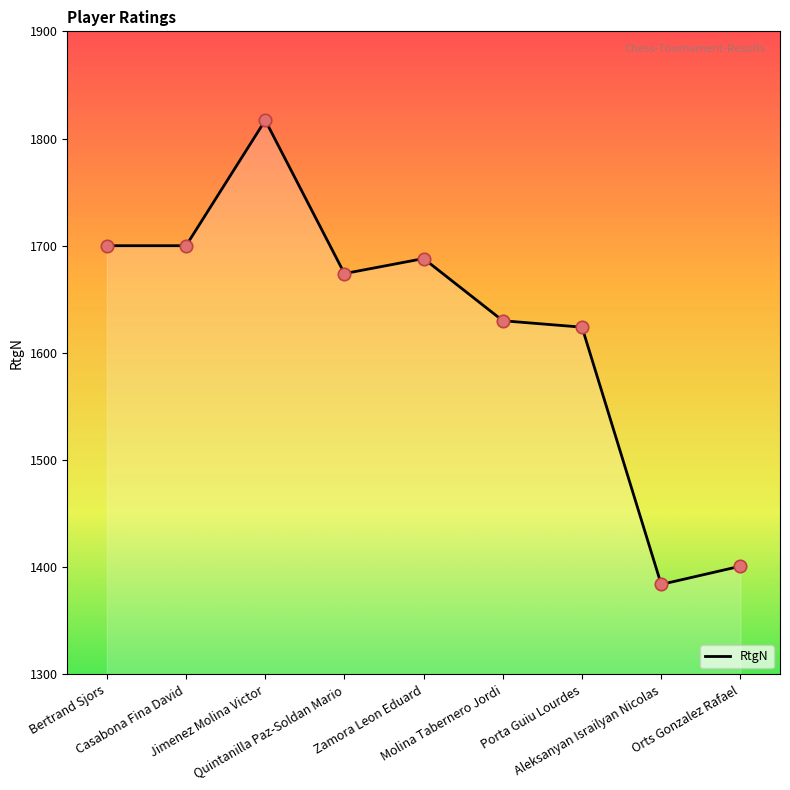

What is the ratio of the value at Zamora Leon Eduard to the value at Casabona Fina David?

1.0